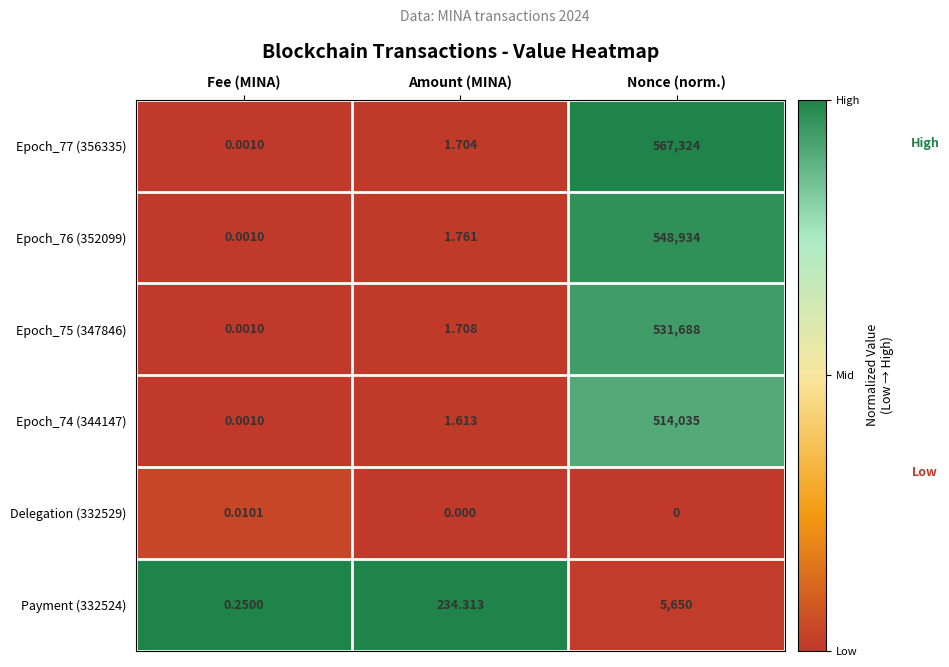

Where does the Epoch_77 (356335) series first go above 1?

Amount (MINA)